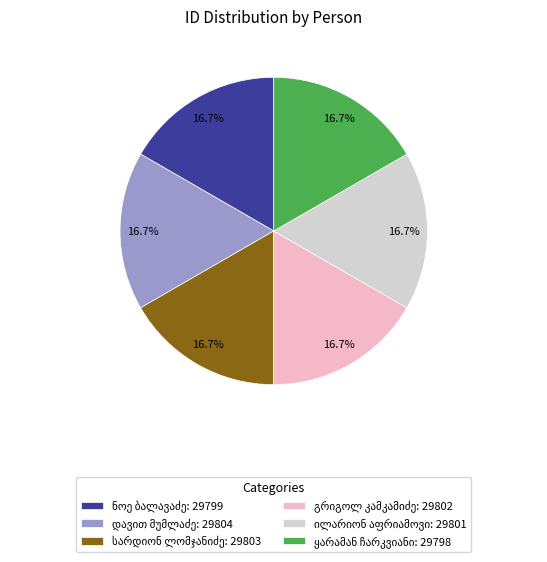

Does any single category account for the majority?

No